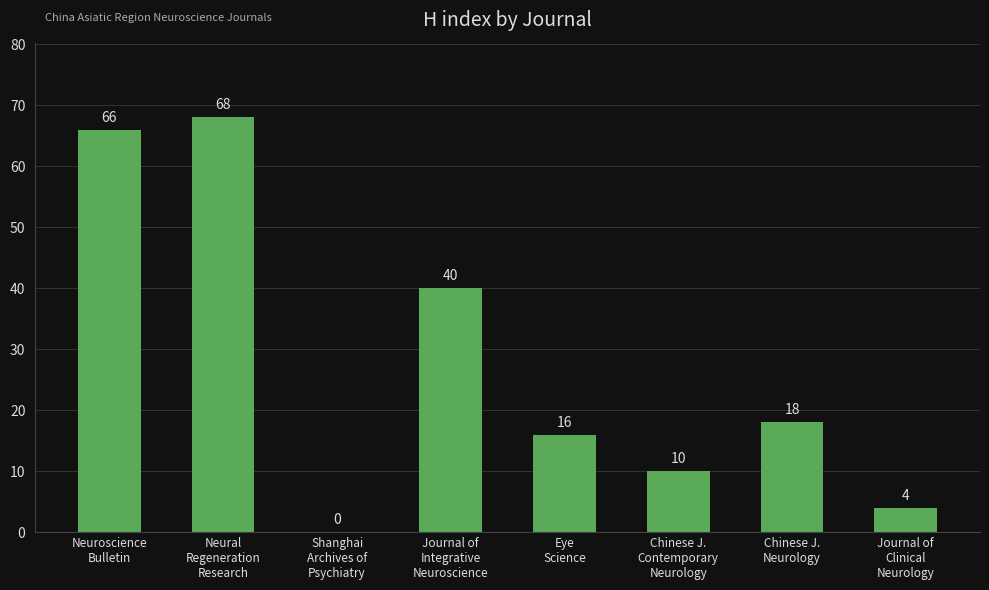

Is it true that the value at Eye
Science is 5?

False